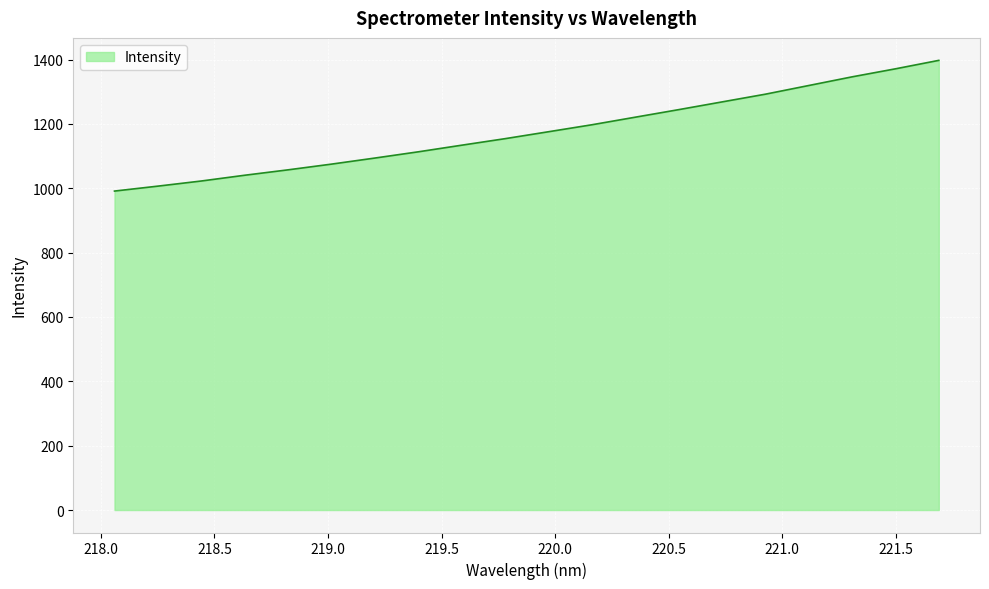

How many lines are shown in the chart?

1